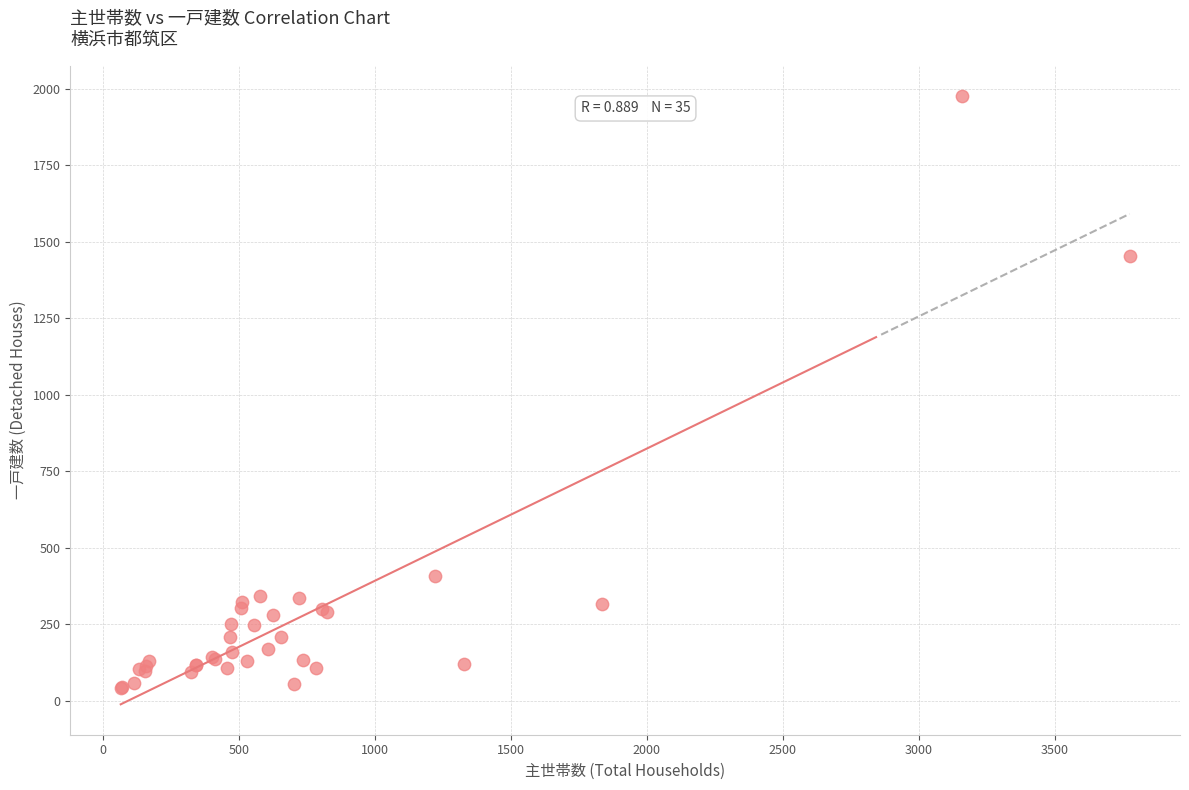

What Y value in the scatter plot is closest to 1009?

1455